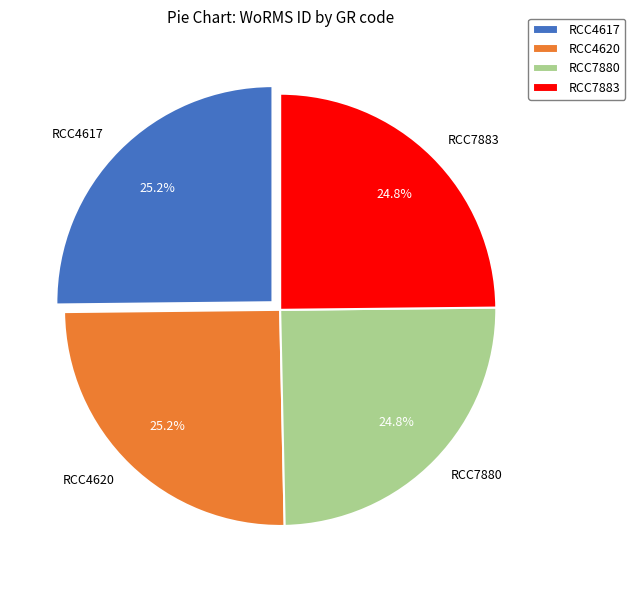

Is it true that RCC4617 is 25% of the pie?

True